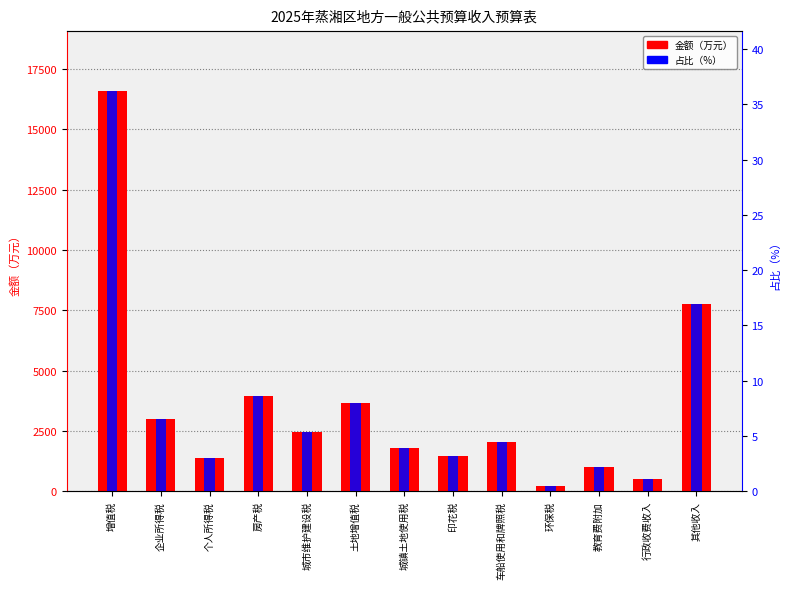

List the series in order of their overall mean, lowest first.

占比（%）, 金额（万元）